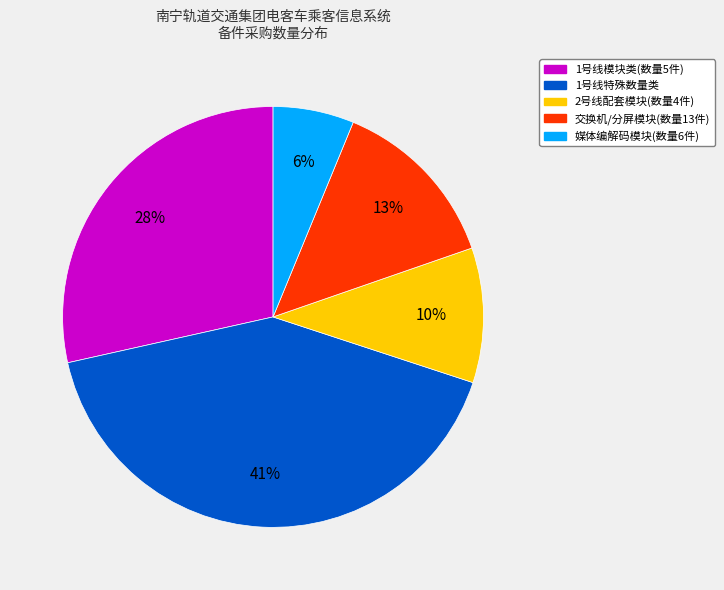

Does any single category account for the majority?

No